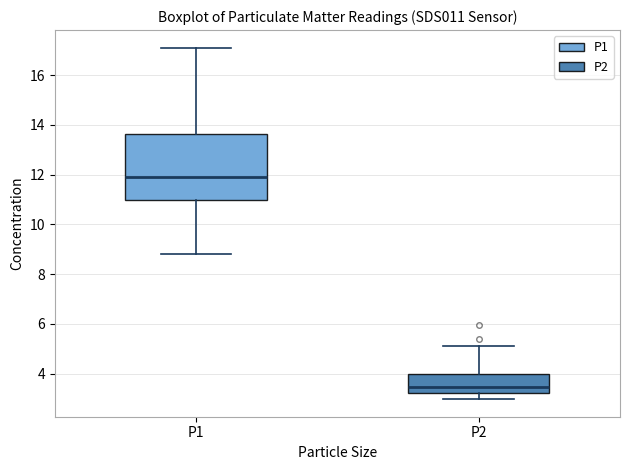

Reading left to right, read every box against the y-axis: the position of its median line, the range the box covers, and the ends of its whiskers. The values are not printed on the chart, so give them approximately, as read against the axis.

P1: median 12.0, box 11.0 to 13.6, whiskers 8.8 to 17.2
P2: median 3.4, box 3.2 to 4.0, whiskers 3.0 to 5.2